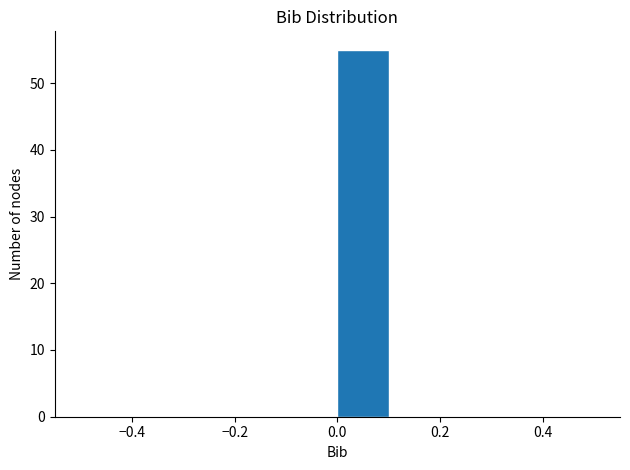

Reading left to right, list every bar in this chart as the range it spans on the x-axis followed by its height. The values are not printed on the chart, so give them approximately, as read against the axis.

-0.5 to -0.4: 0
-0.4 to -0.3: 0
-0.3 to -0.2: 0
-0.2 to -0.1: 0
-0.1 to 0.0: 0
0.0 to 0.1: 55
0.1 to 0.2: 0
0.2 to 0.3: 0
0.3 to 0.4: 0
0.4 to 0.5: 0